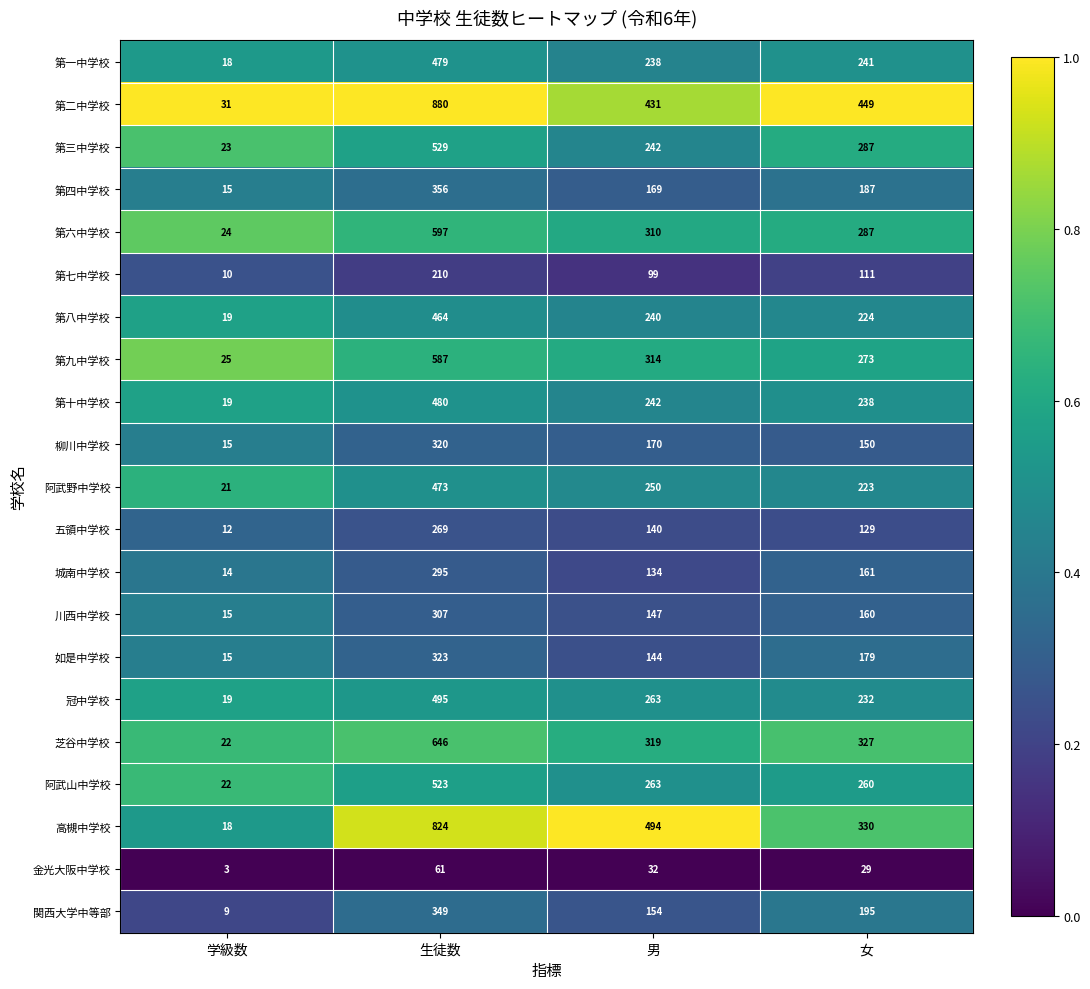

The 芝谷中学校 series shows 15 at 学級数. True or false?

False